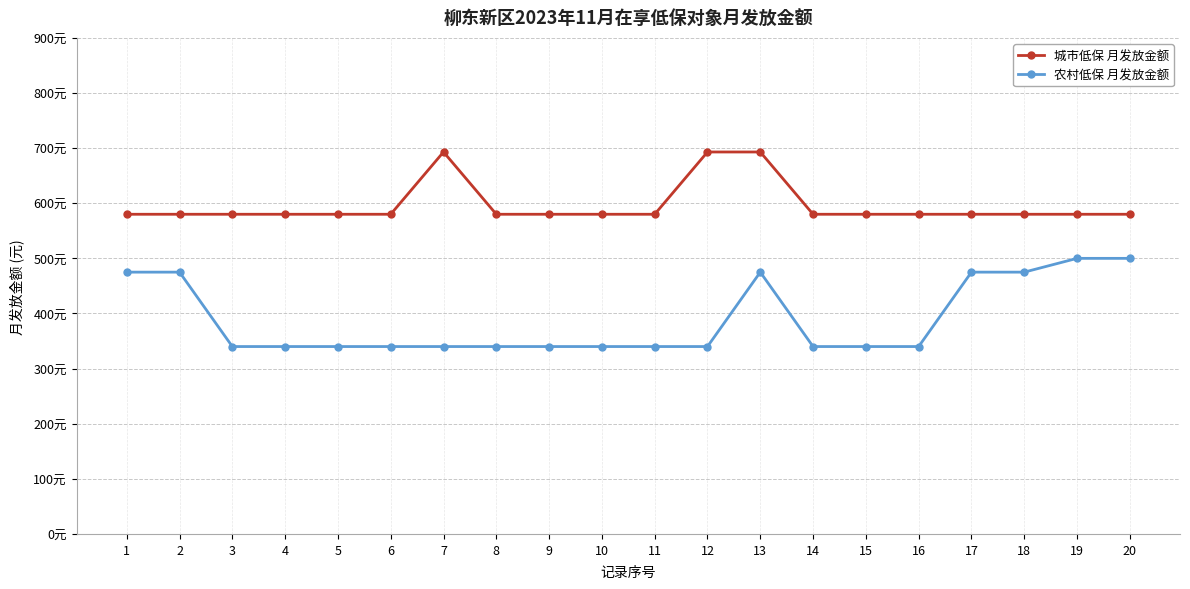

Between 1 and 3, which series saw the biggest shift?

农村低保 月发放金额